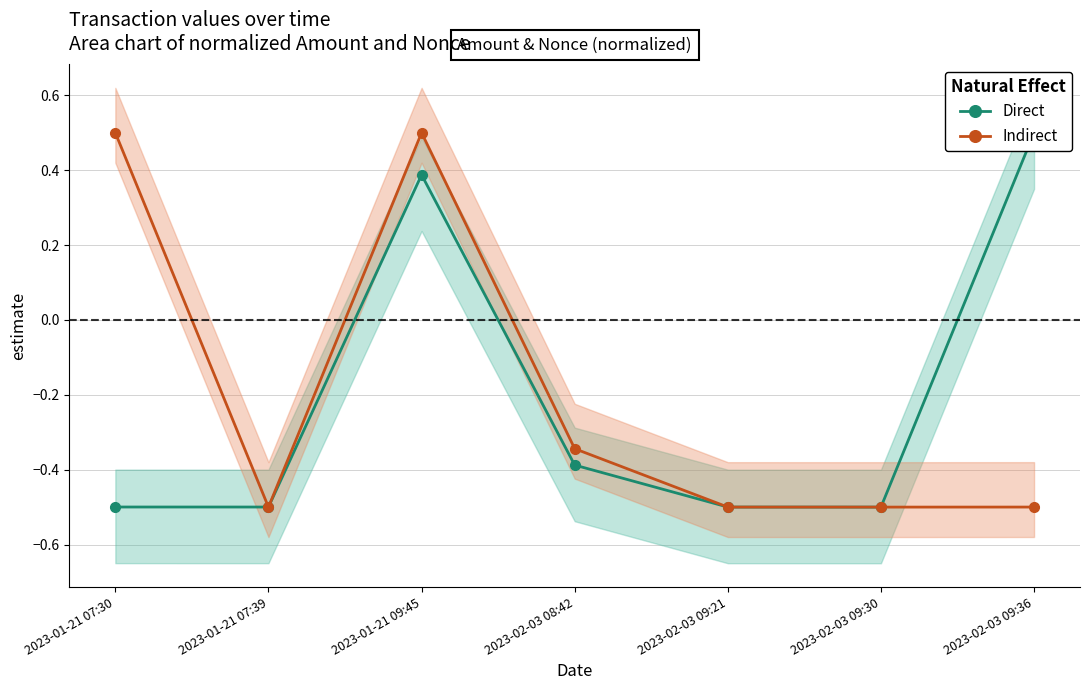

True or false: Direct has a value of -0.5 at 2023-01-21 07:30.

True